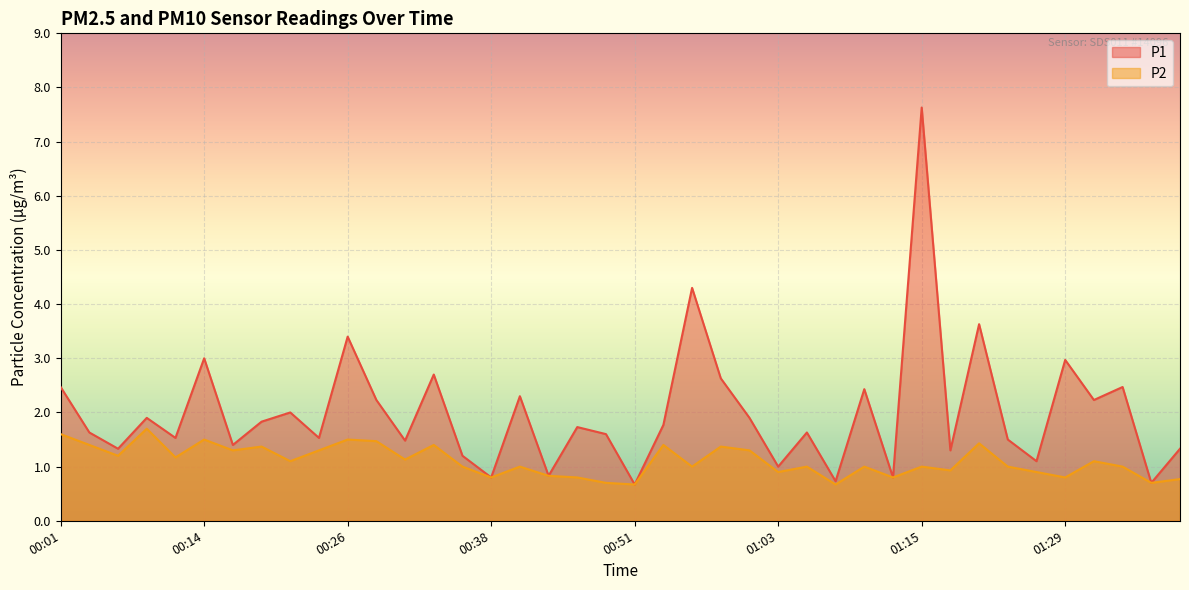

How many lines are shown in the chart?

2